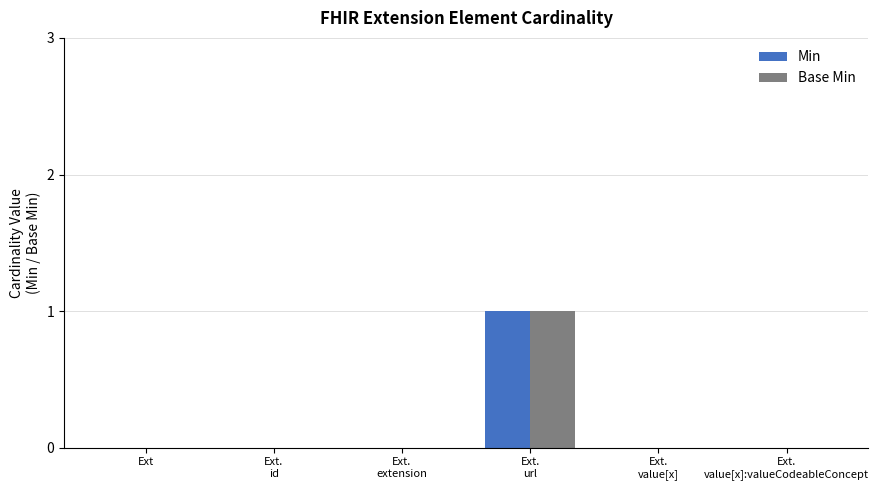

What is the difference between the Base Min values at Ext.
url and Ext.
value[x]?

1